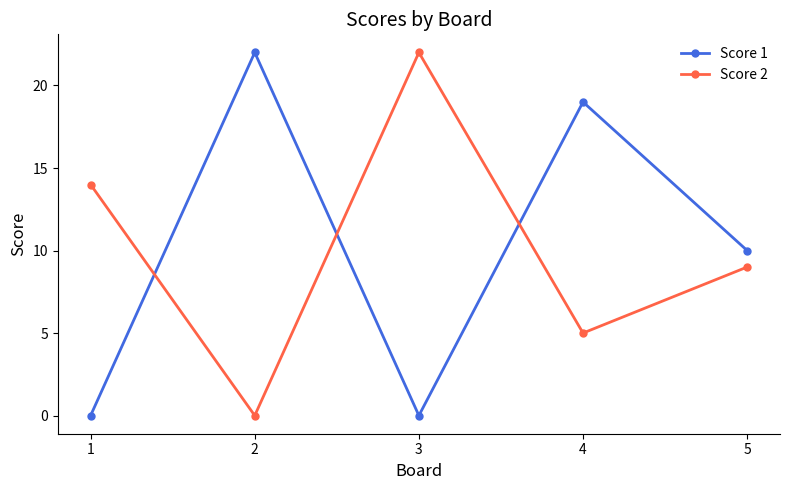

At which category is the sum across all series the highest?

4